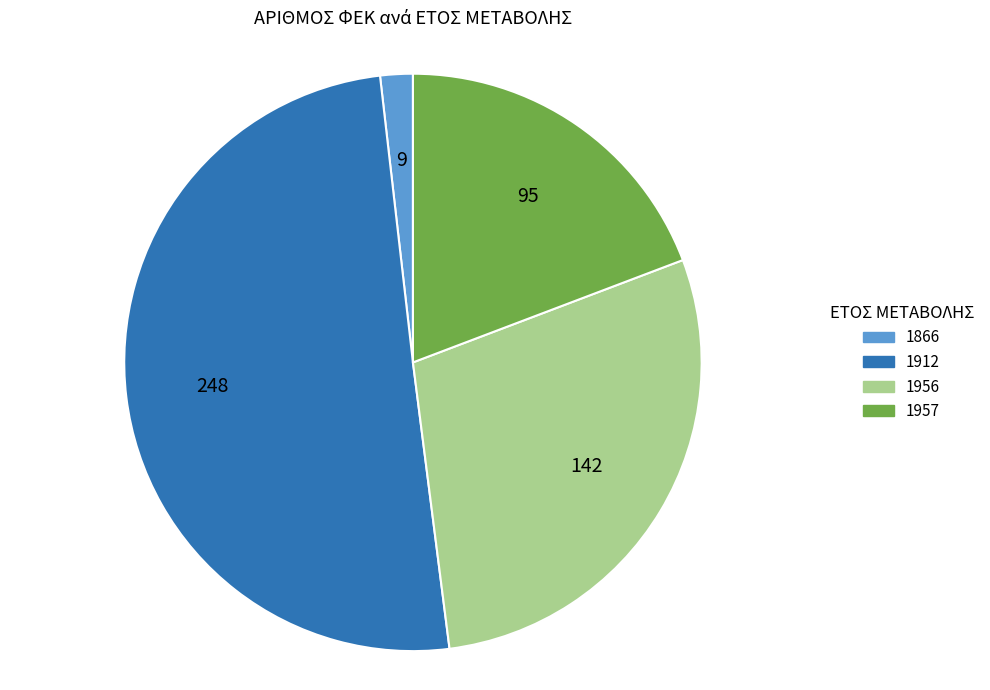

True or false: 1956 accounts for 29% of the total.

True